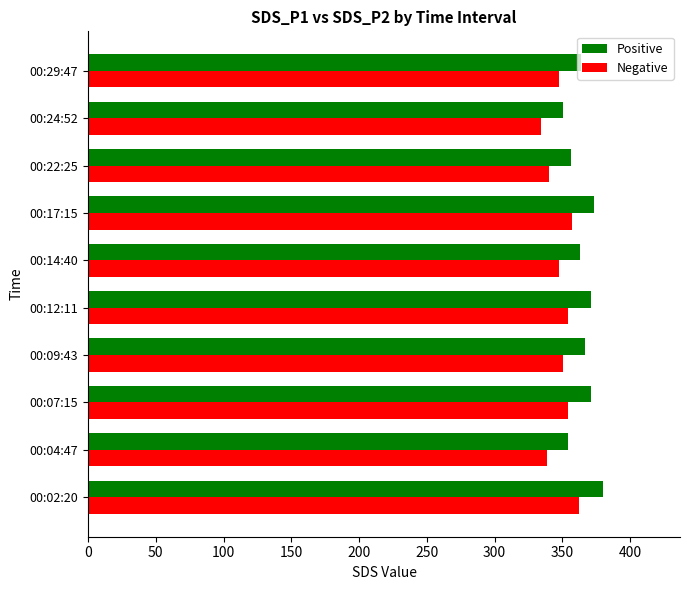

Which series has the widest spread of values?

Positive